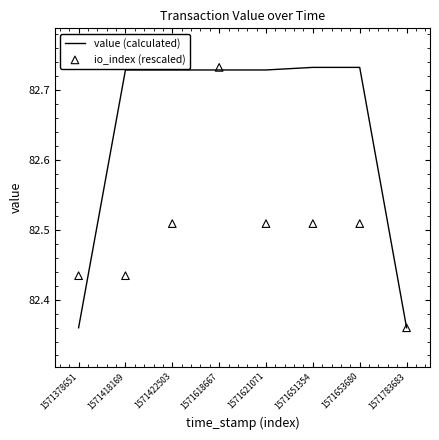

Which series reaches the minimum Y coordinate?

value (calculated)